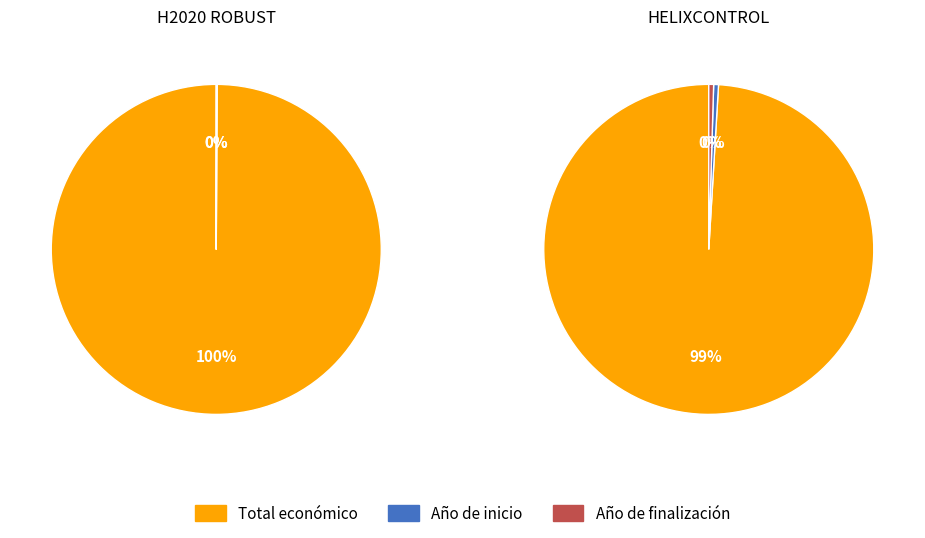

True or false: Año de inicio accounts for 6% of the total.

False